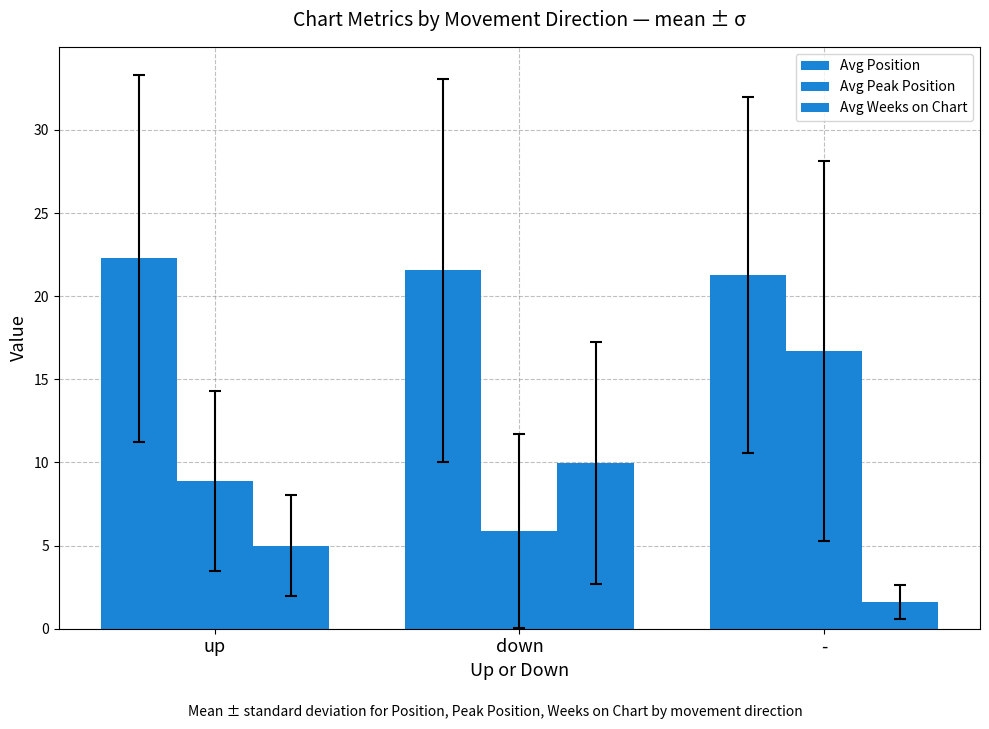

List the series in order of their peak value, highest first.

Avg Position, Avg Peak Position, Avg Weeks on Chart